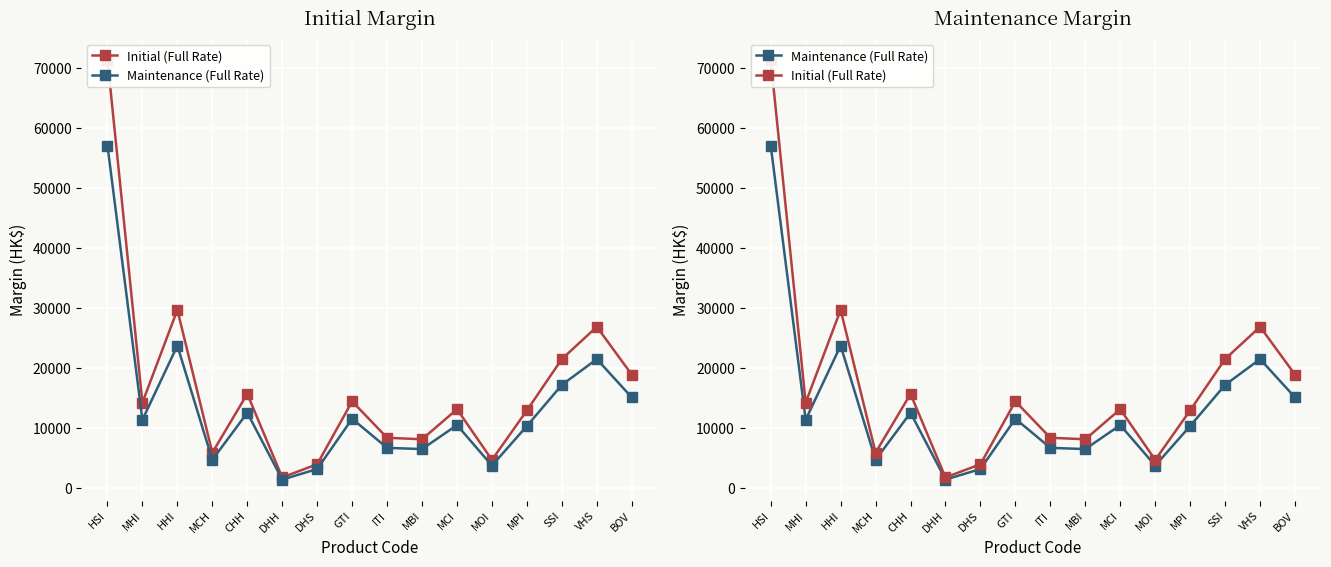

What is the difference between the maximum and second lowest values in the Maintenance (Full Rate) series?

53830